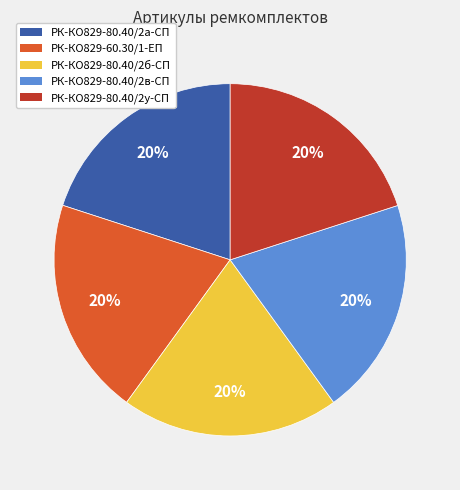

Is there a majority slice in this chart?

No